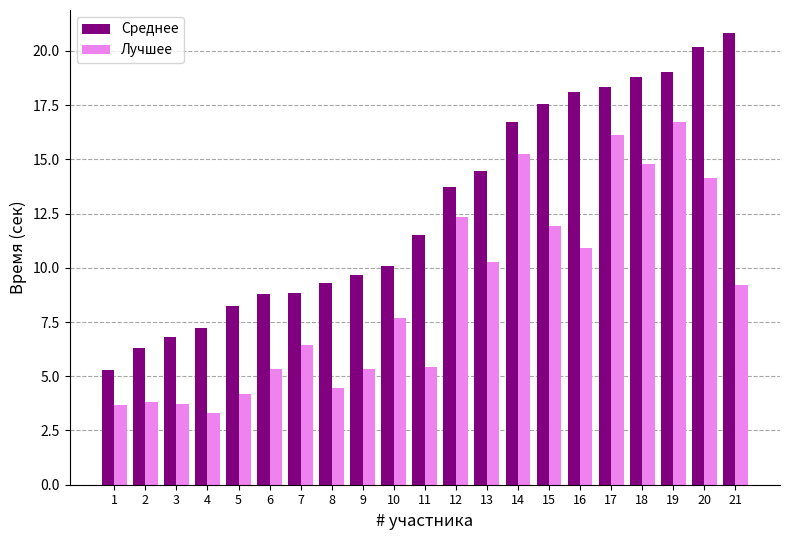

List the series in order of their peak value, lowest first.

Лучшее, Среднее